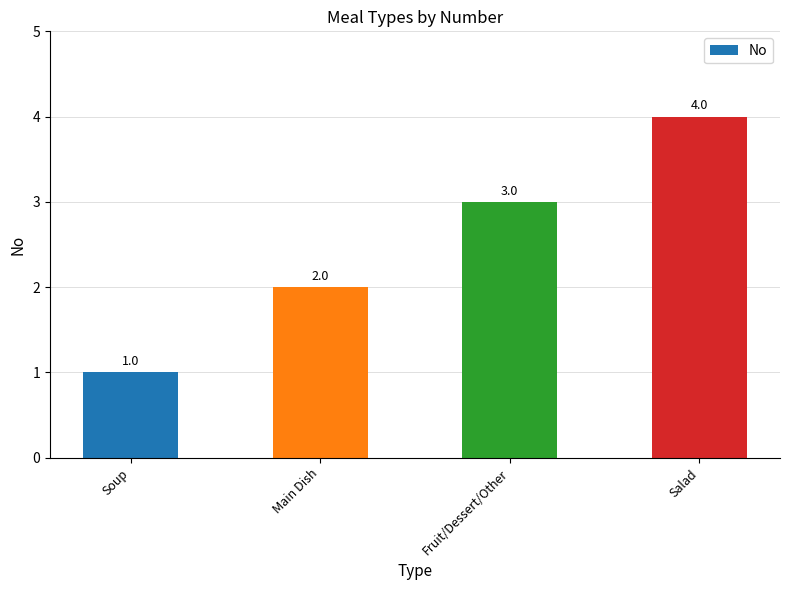

Where is the data nearest to the value 2?

Main Dish